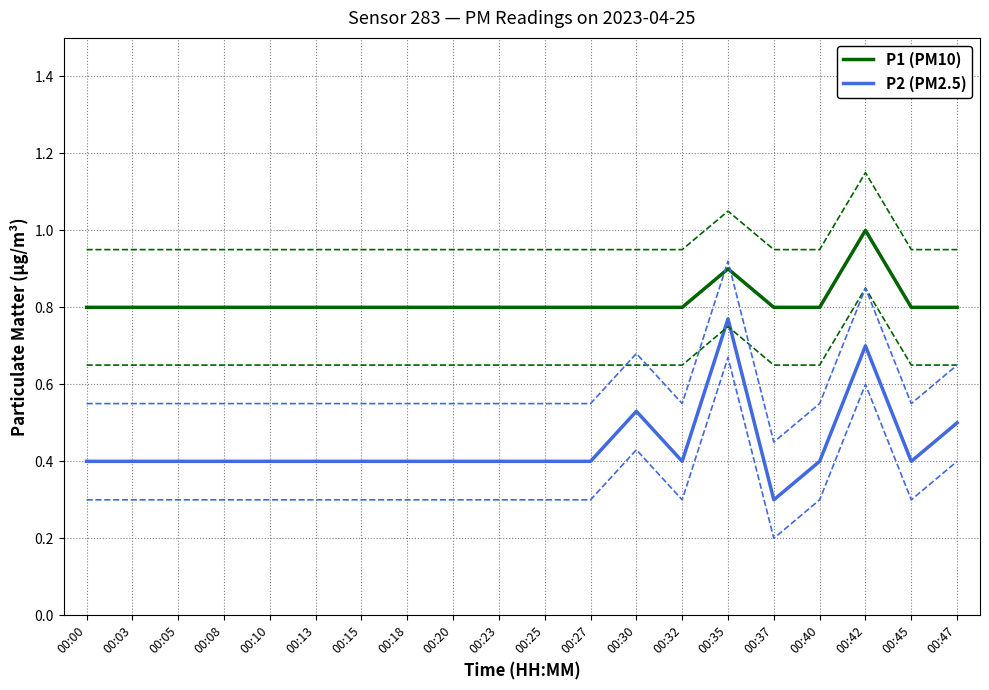

Rank the series by their maximum value, from lowest to highest.

P2 (PM2.5), P1 (PM10)